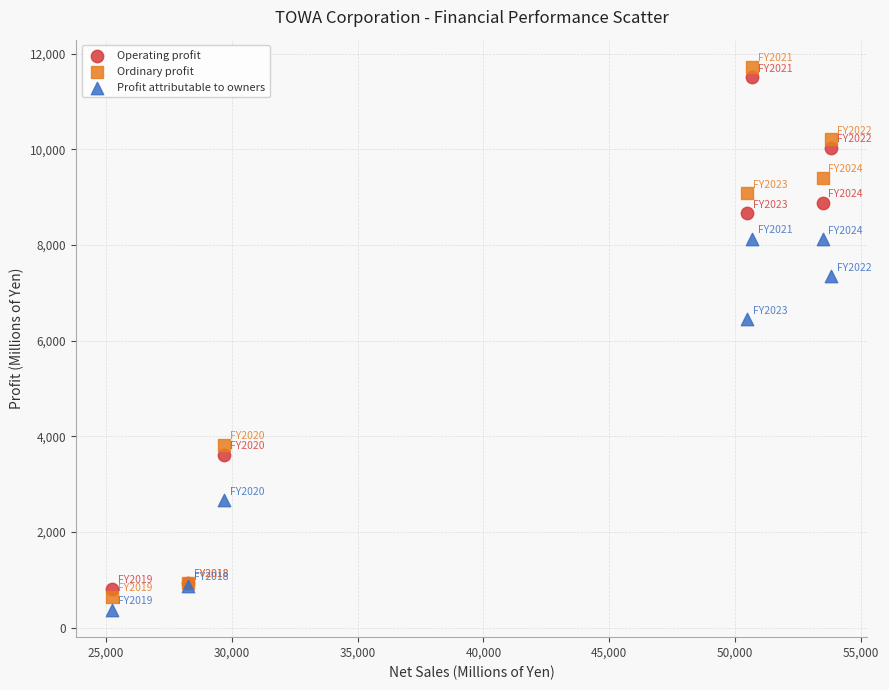

Which series contains the highest Y value?

Ordinary profit